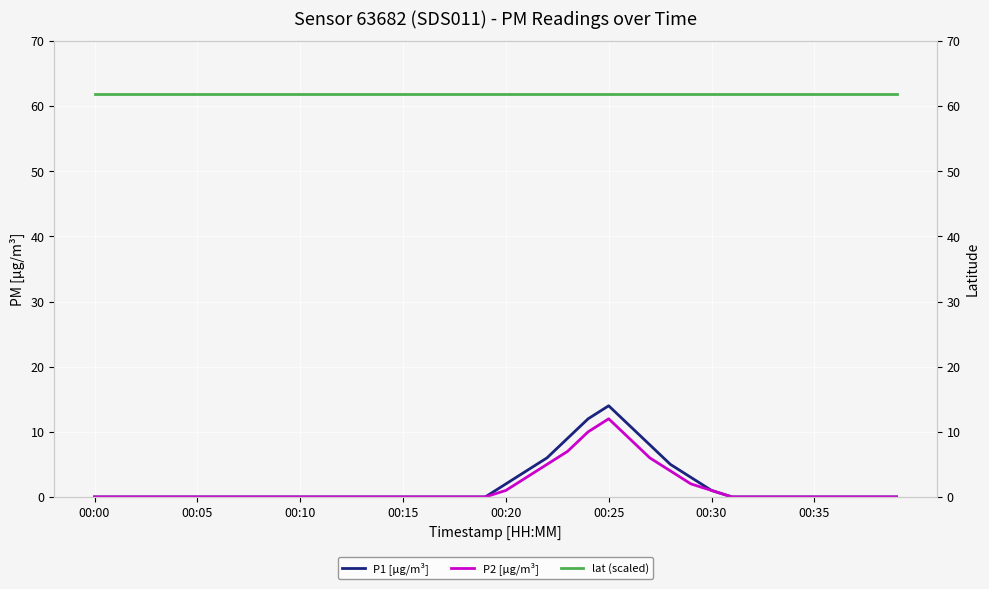

Is the value of lat (scaled) at 24 greater than the value of P2 [µg/m³] at 23?

Yes